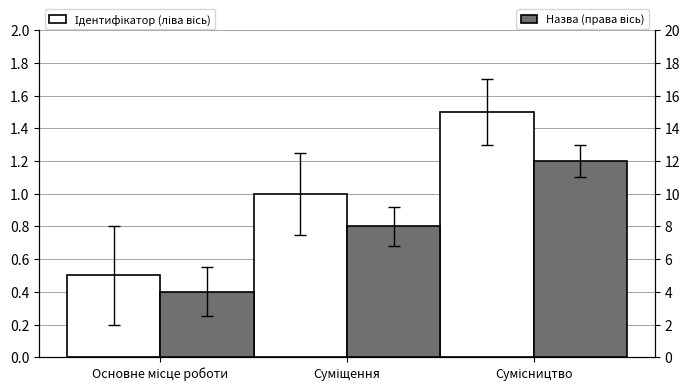

At which label does Назва (права вісь) reach its minimum?

Основне місце роботи